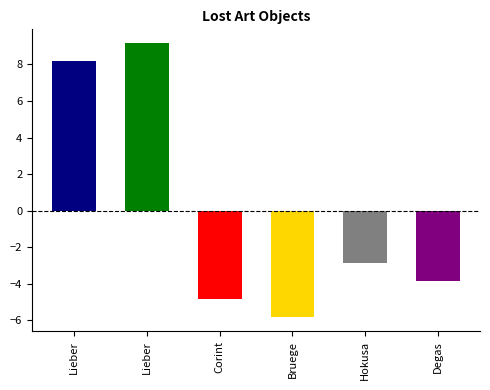

What is the label of the 5th bar from the left?

Hokusa